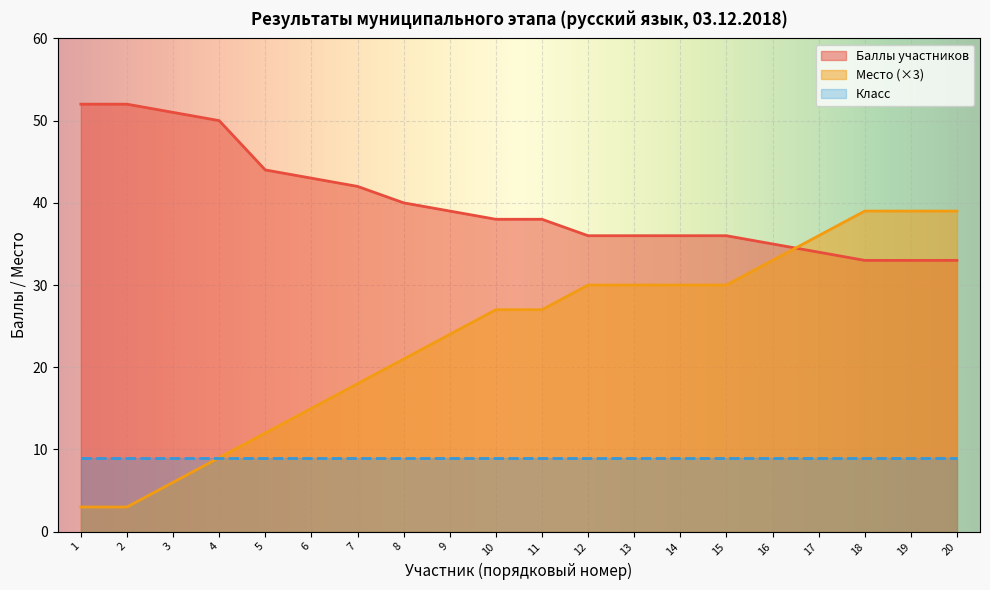

Which series has the largest range (max minus min)?

Место (×3)